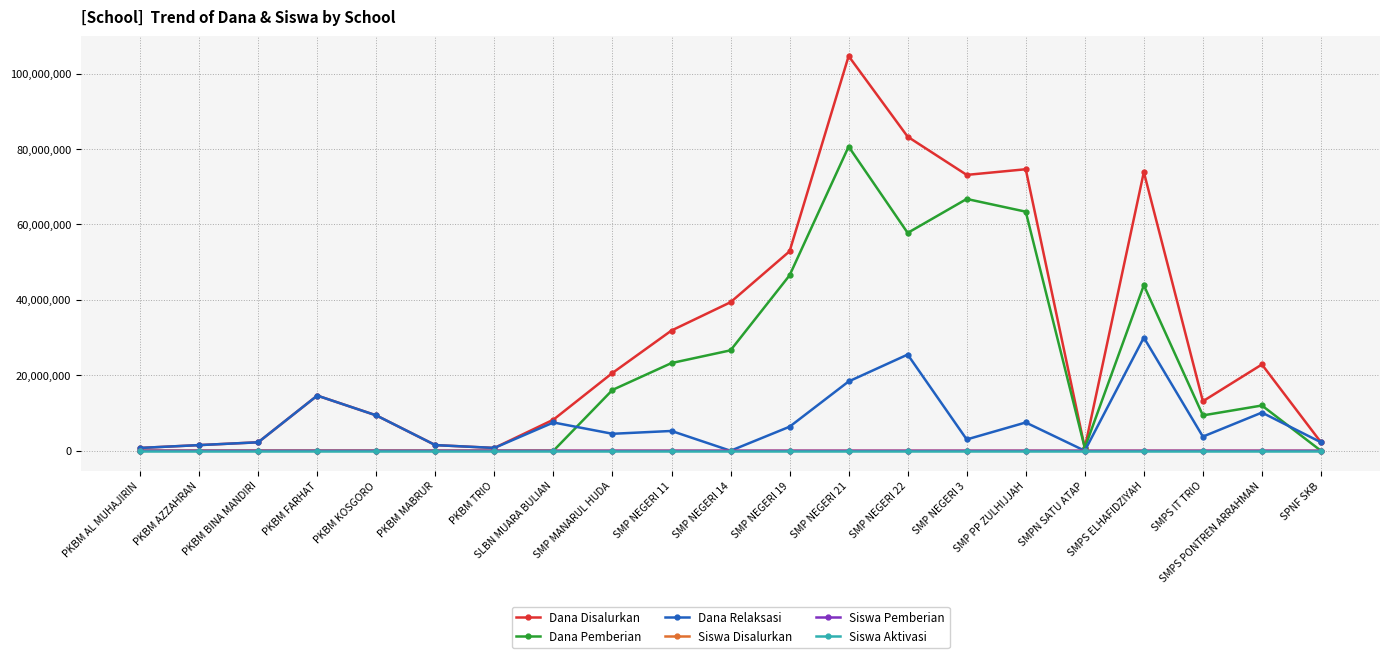

What is the label of the 3rd point from the right?

SMPS IT TRIO